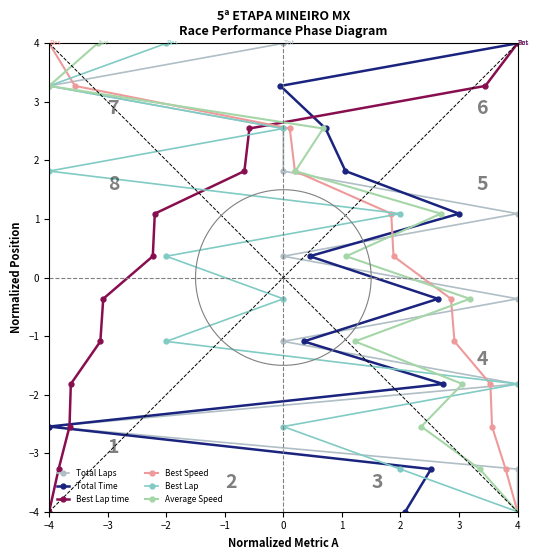

The Total Time series shows 2.0 at 4. True or false?

False